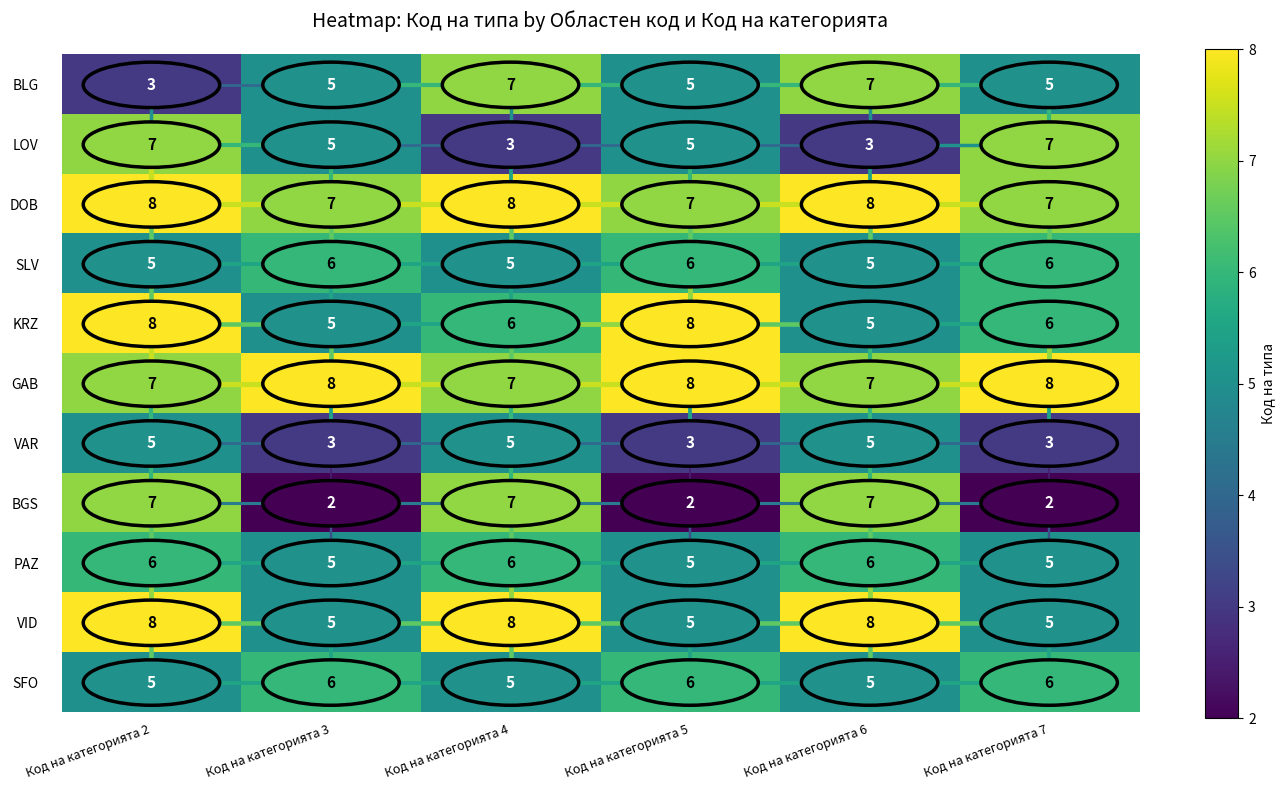

What is the minimum value shown in the chart?

2